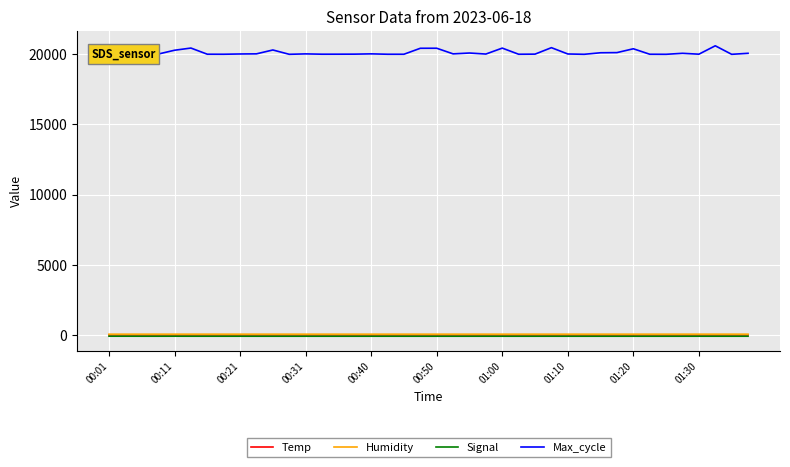

True or false: Temp and Max_cycle cross at least once.

False